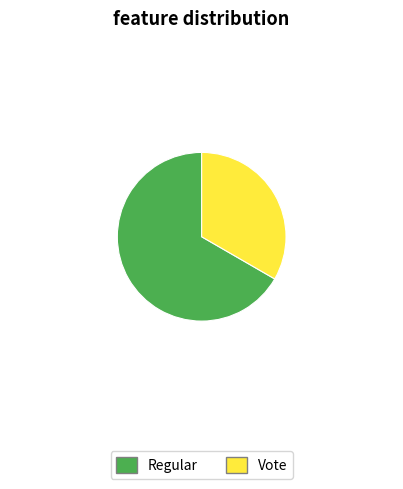

How many slices are in this pie chart?

2